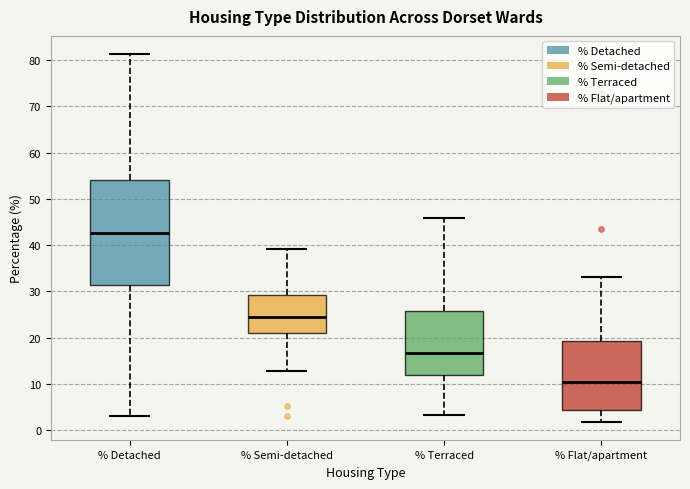

Comparing the boxes themselves (not the whiskers), which one is the tallest?

% Detached